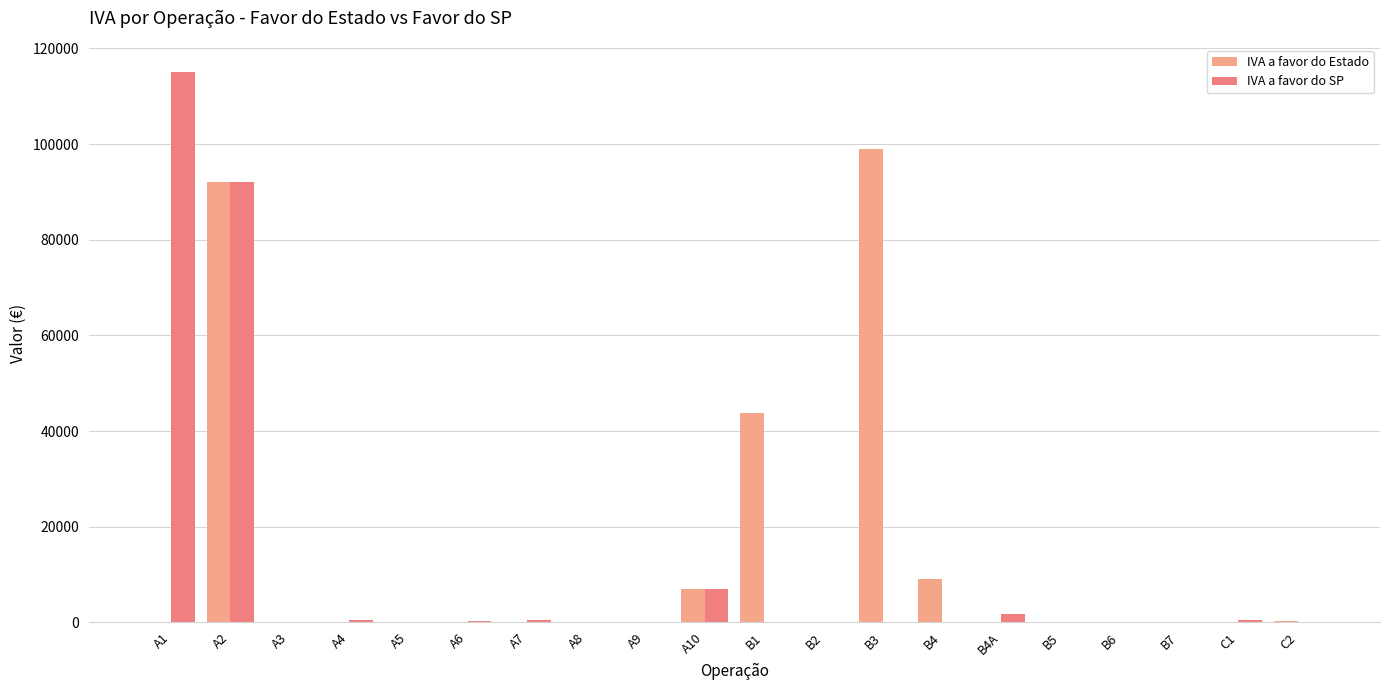

At B3, list the series in order from largest to smallest.

IVA a favor do Estado, IVA a favor do SP